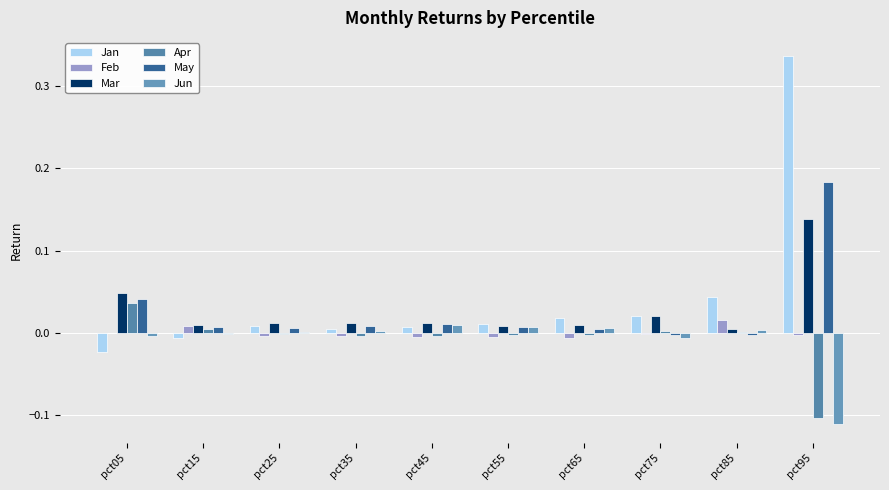

Which series has the largest total across all categories?

Jan